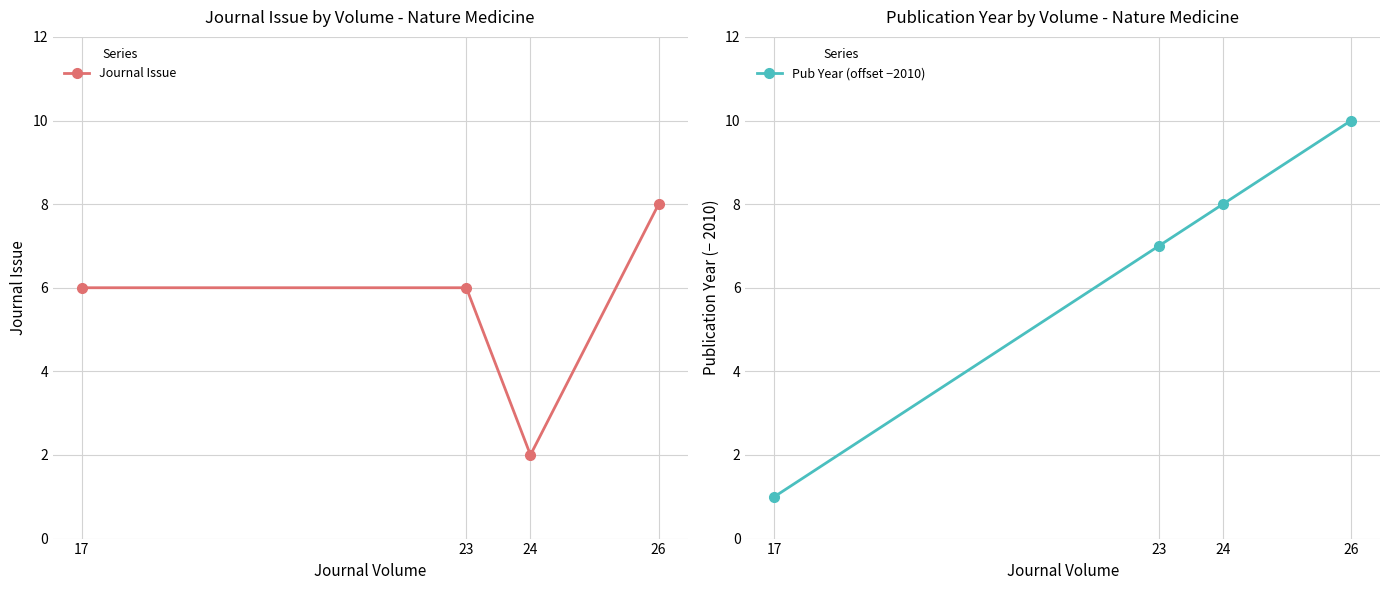

What is the average value of the Pub Year (offset −2010) series?

6